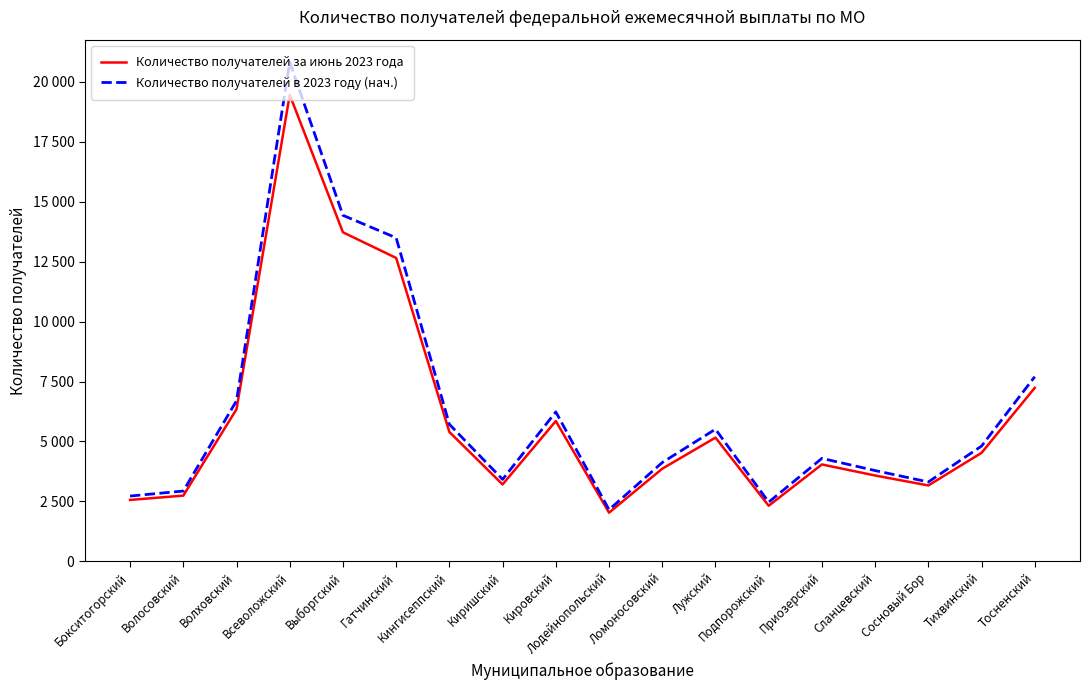

Which series has the largest range (max minus min)?

Количество получателей в 2023 году (нач.)